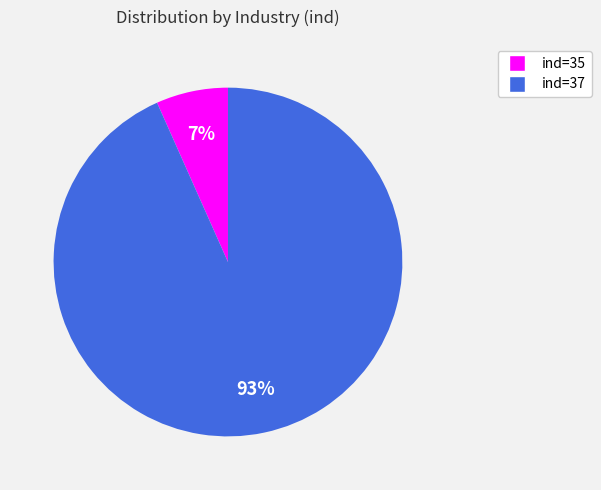

To the nearest percent, what is the average slice percentage?

50%